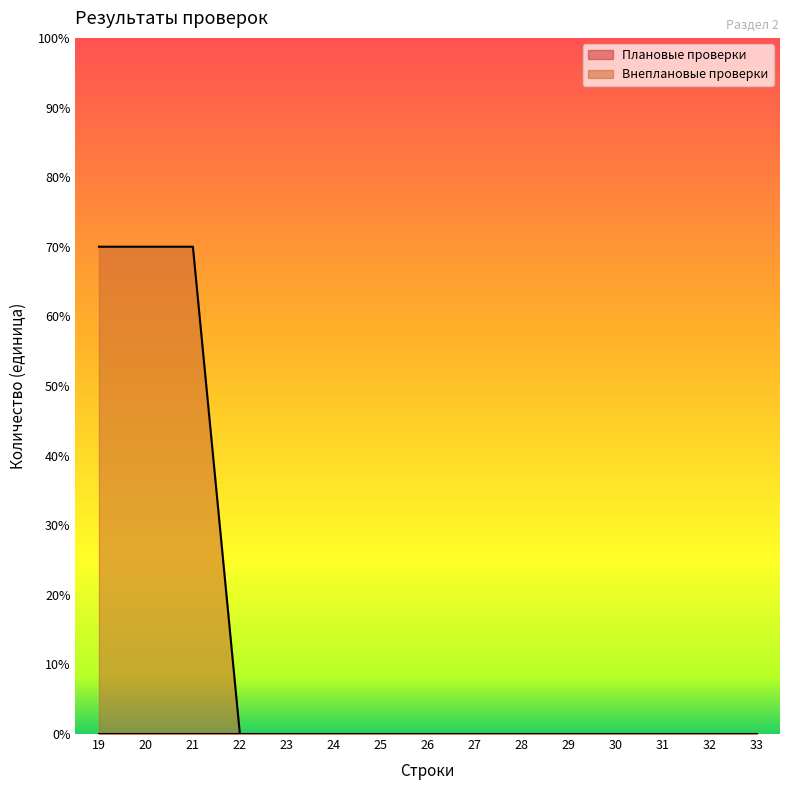

List the labels in order of value, largest first.

19, 20, 21, 22, 23, 24, 25, 26, 27, 28, 29, 30, 31, 32, 33